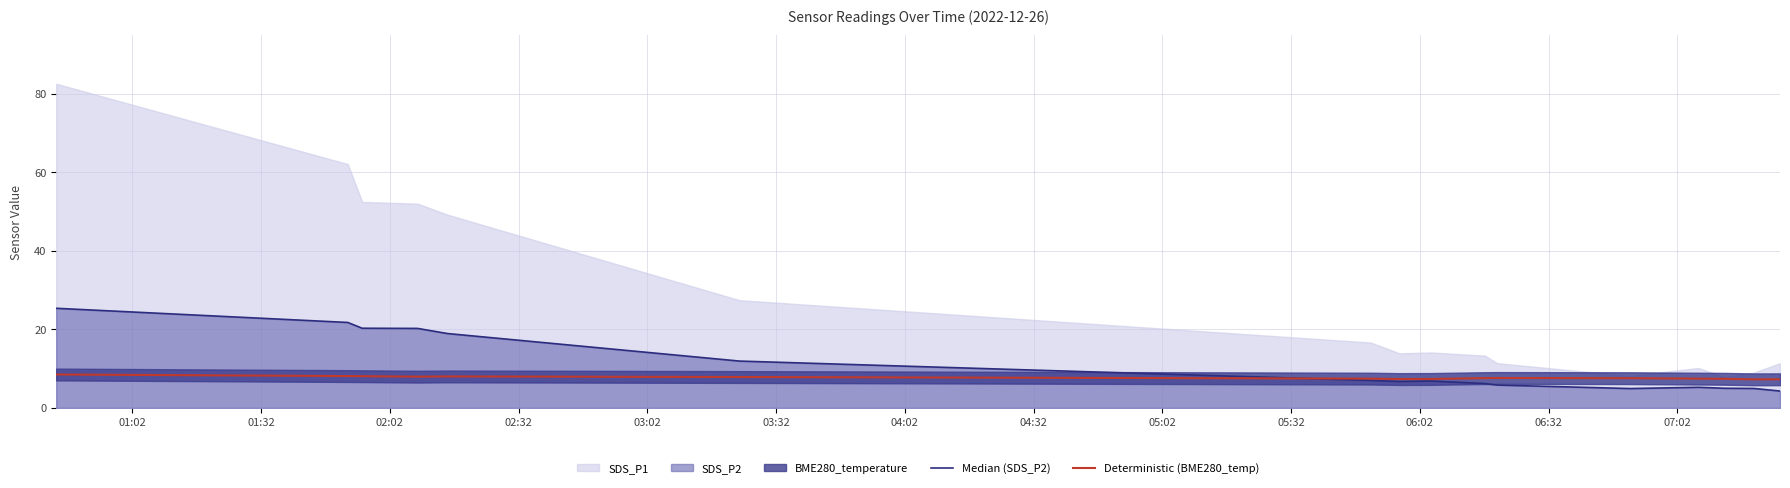

What is the lowest value of the Deterministic (BME280_temp) series?

7.3